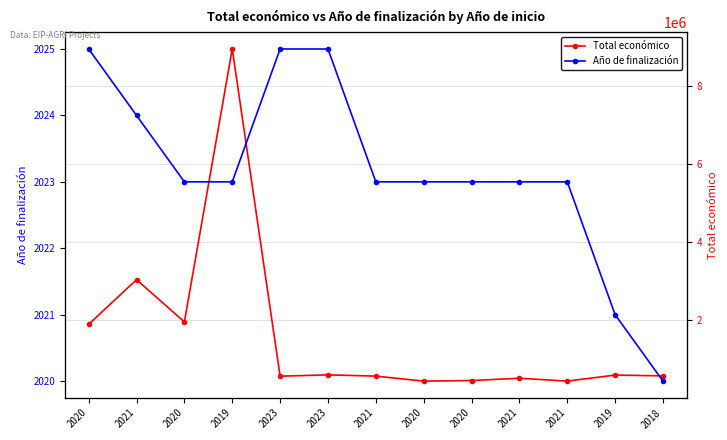

Does the chart have visible grid lines?

Yes